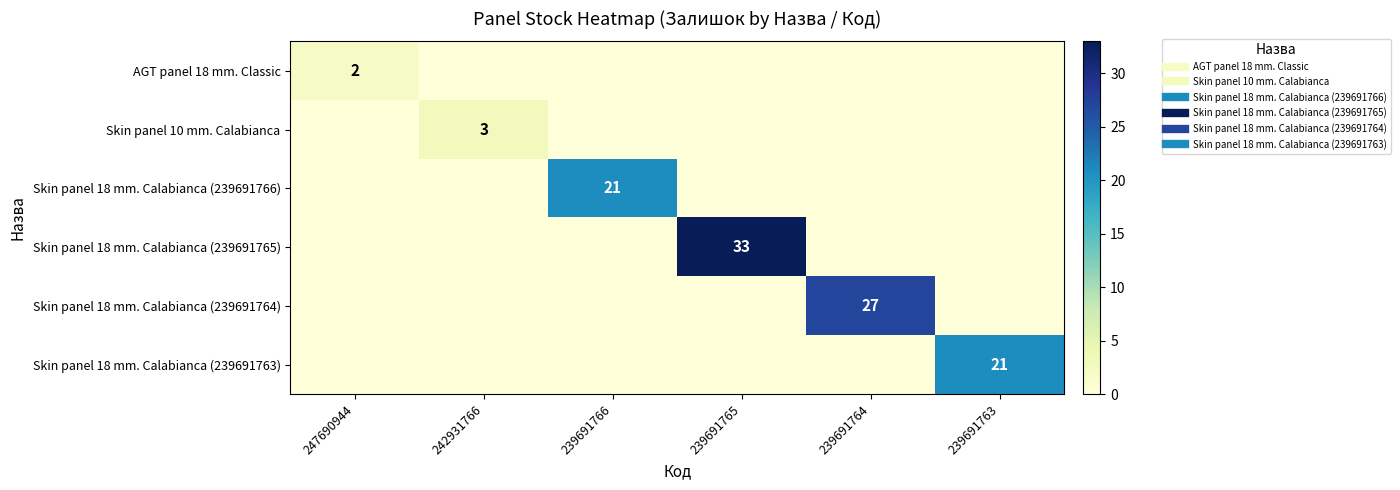

Which category has the highest value across all series?

239691765